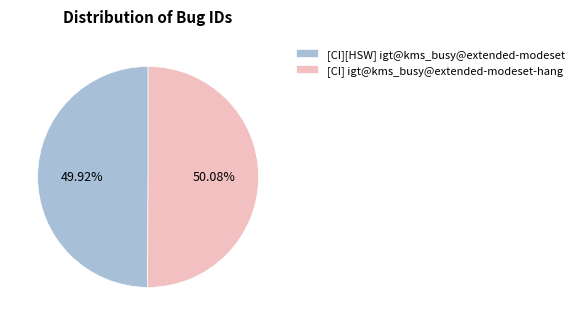

What percentage is the [CI] igt@kms_busy@extended-modeset-hang slice, to the nearest percent?

50%